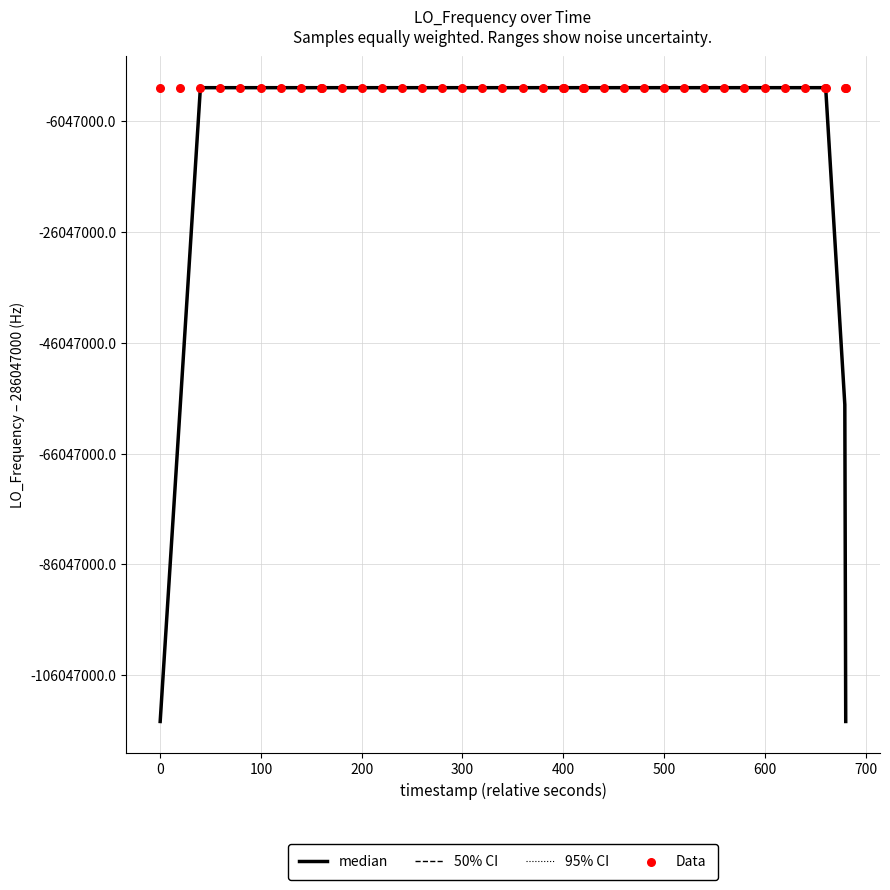

Is the value of Data at 32 greater than the value of median at 17?

Yes